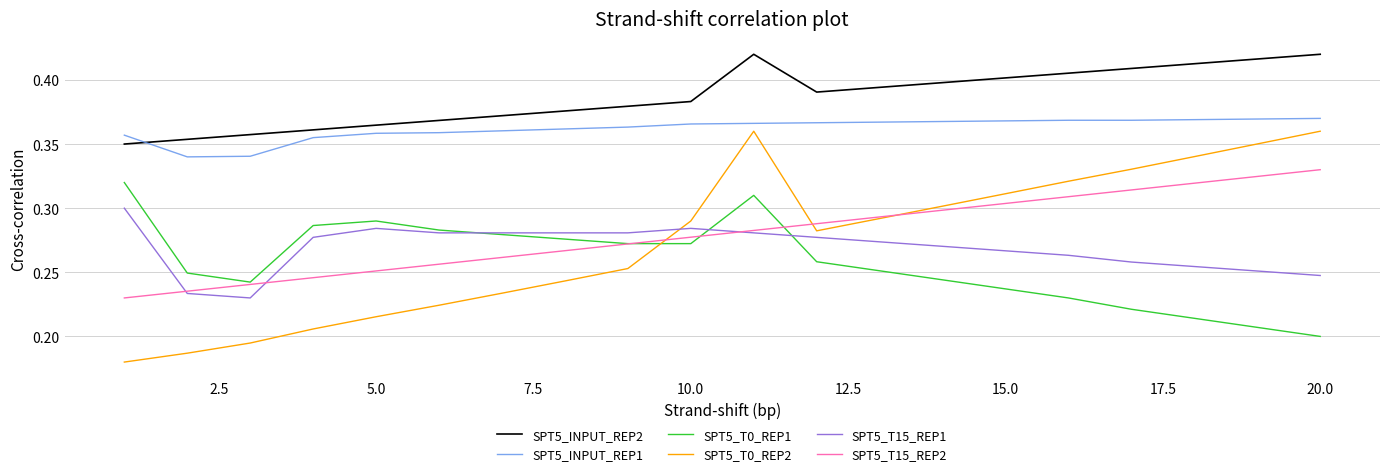

Which series has the largest total across all categories?

SPT5_INPUT_REP2